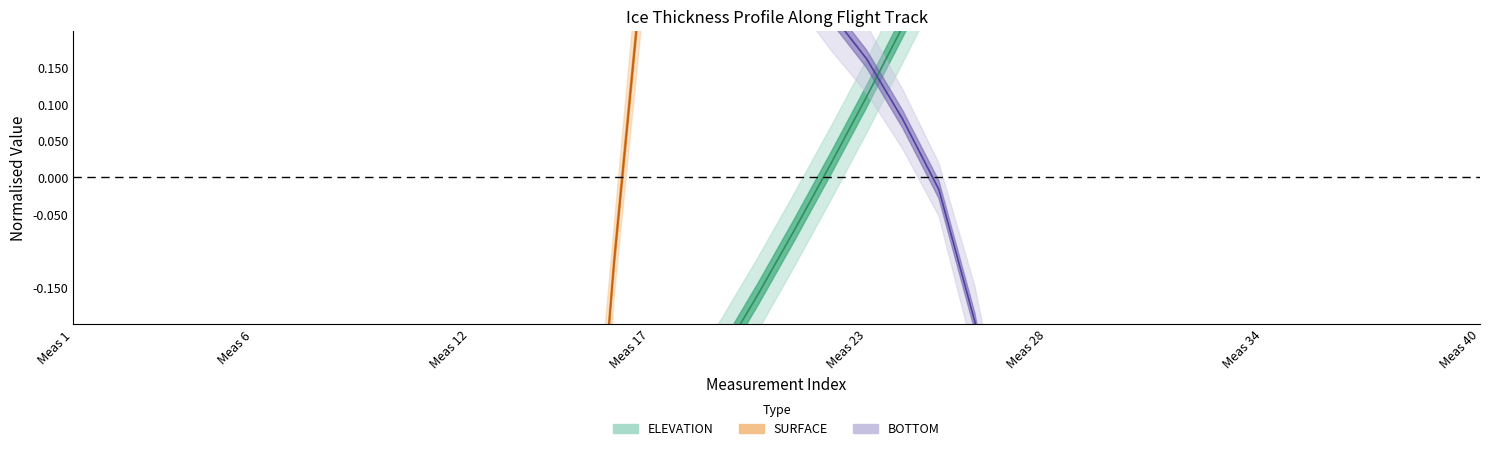

What is the sum of the BOTTOM values at Meas 12 and 30?

0.3